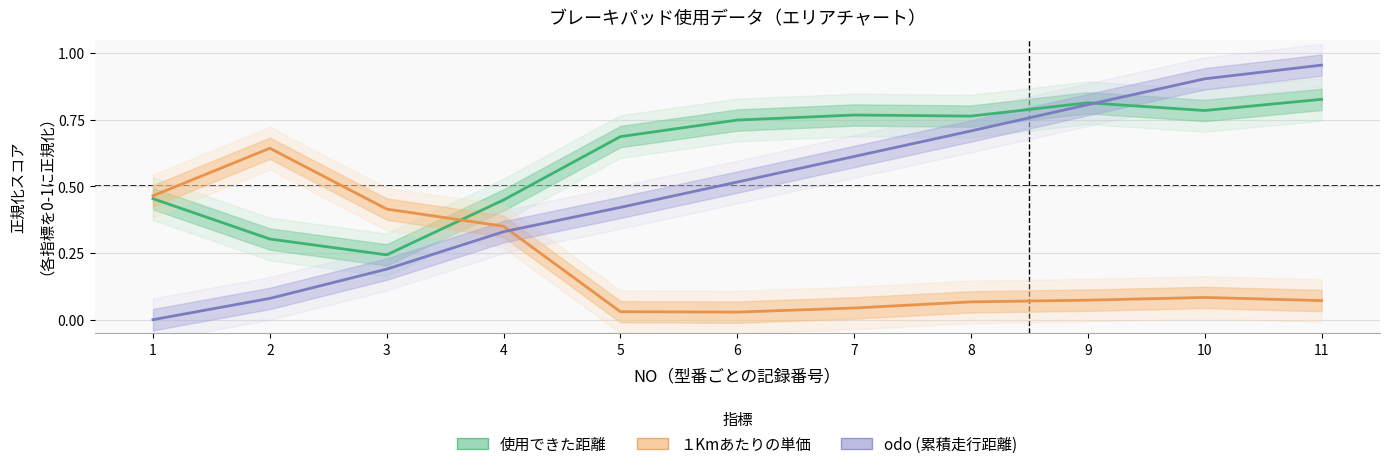

How many lines are shown in the chart?

3